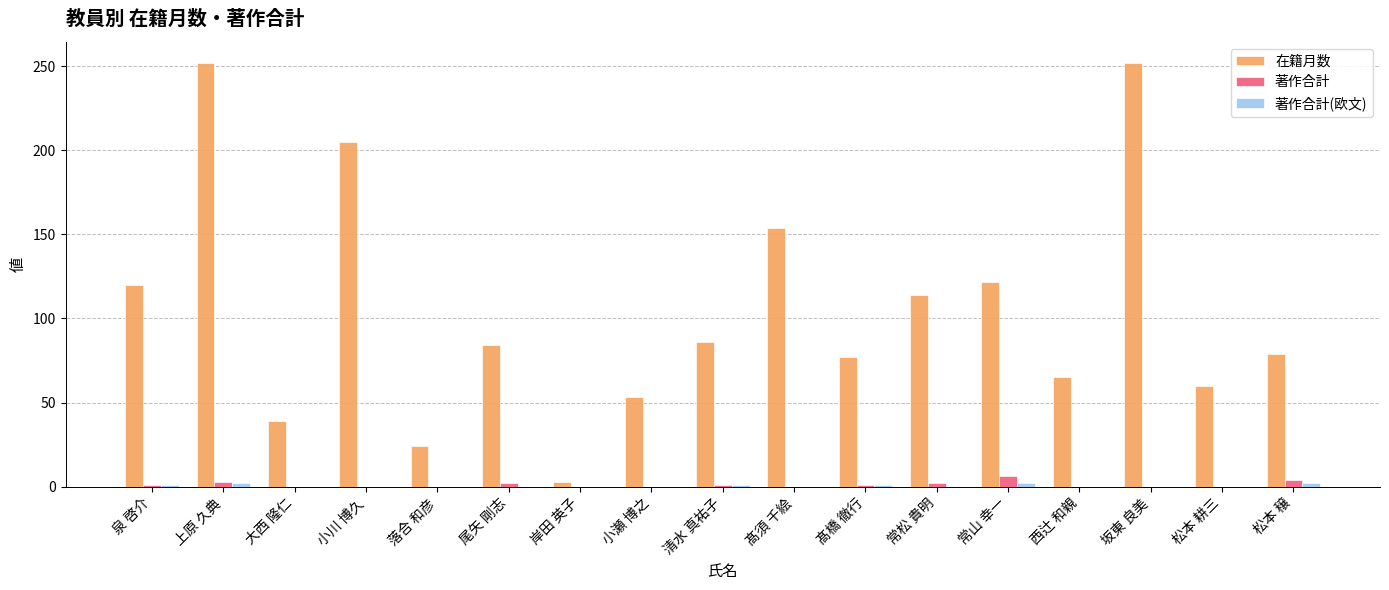

Which series has the largest total across all categories?

在籍月数